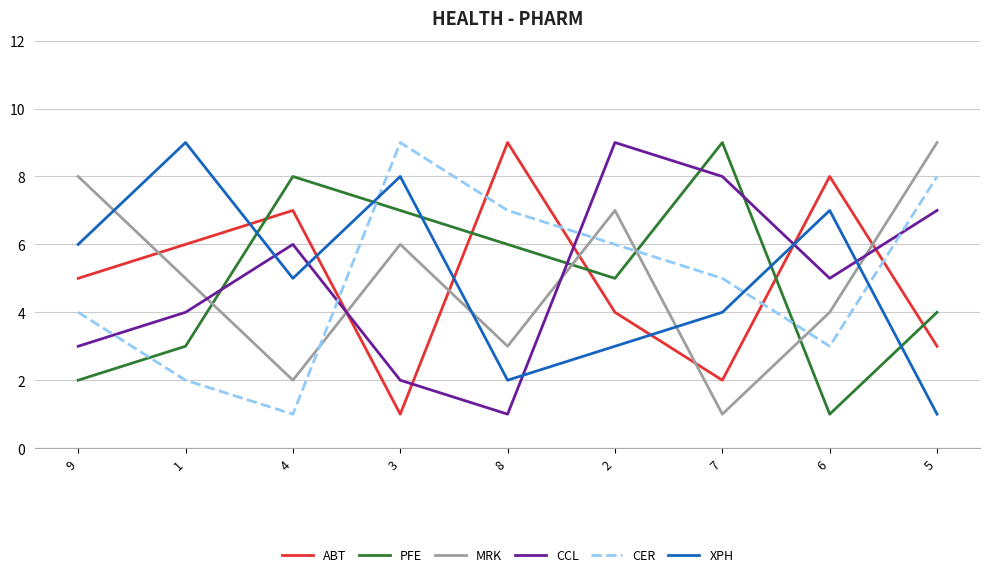

What position from the right is 6?

2